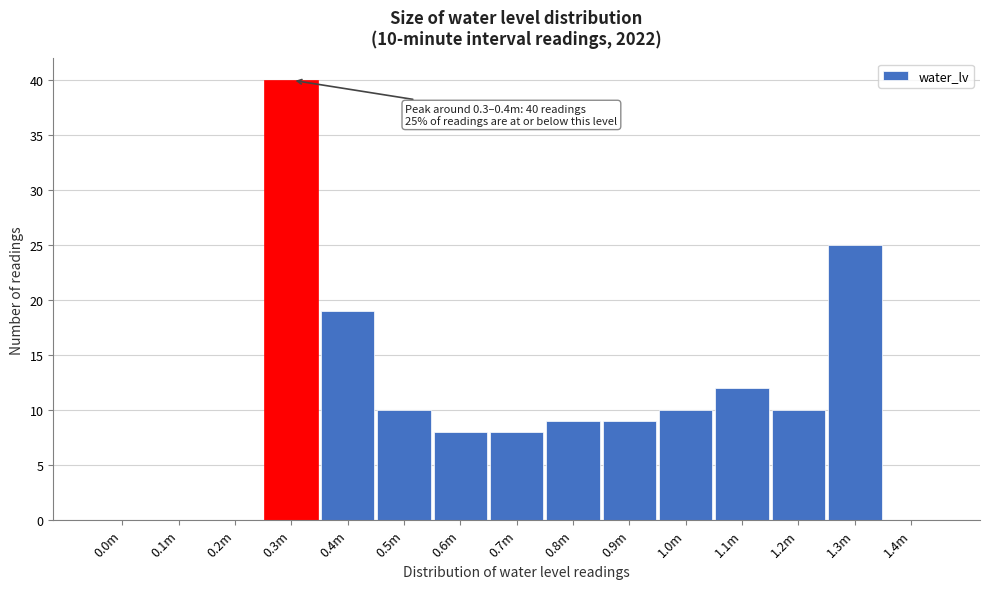

Reading left to right, list all the values displayed in this chart.

0.0m=0	0.1m=0	0.2m=0	0.3m=40	0.4m=19	0.5m=10	0.6m=8	0.7m=8	0.8m=9	0.9m=9	1.0m=10	1.1m=12	1.2m=10	1.3m=25	1.4m=0